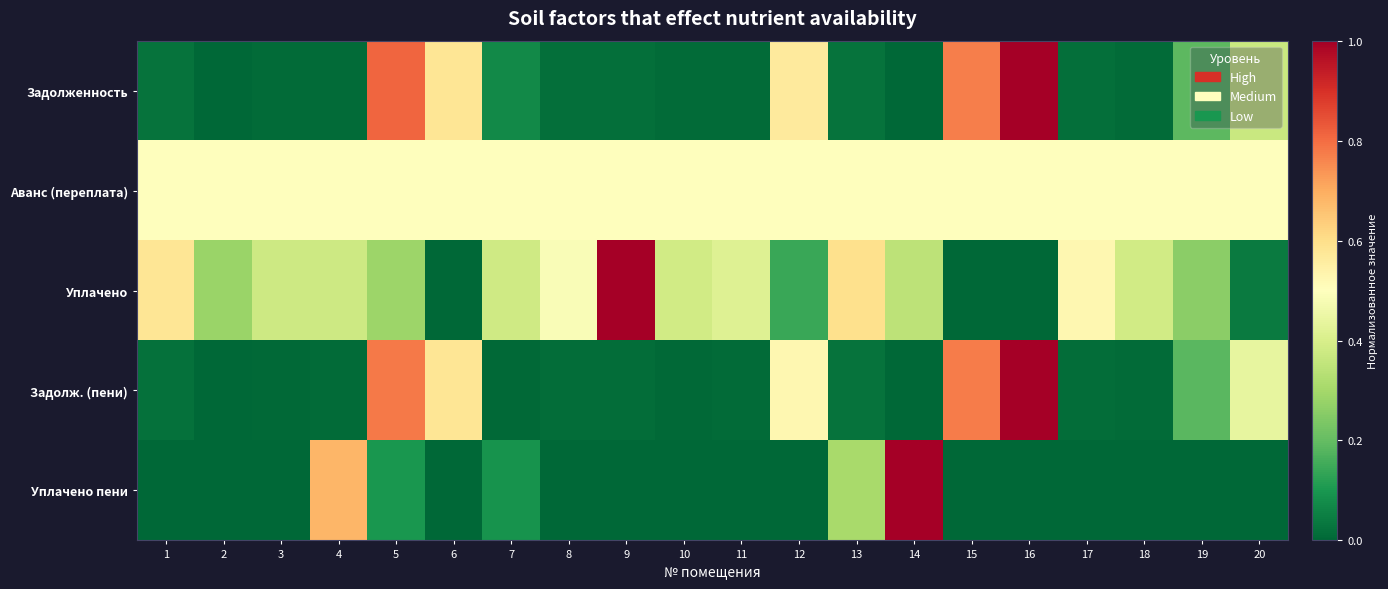

Rank the series by their maximum value, from lowest to highest.

Аванс (переплата), Задолженность, Уплачено, Задолж. (пени), Уплачено пени